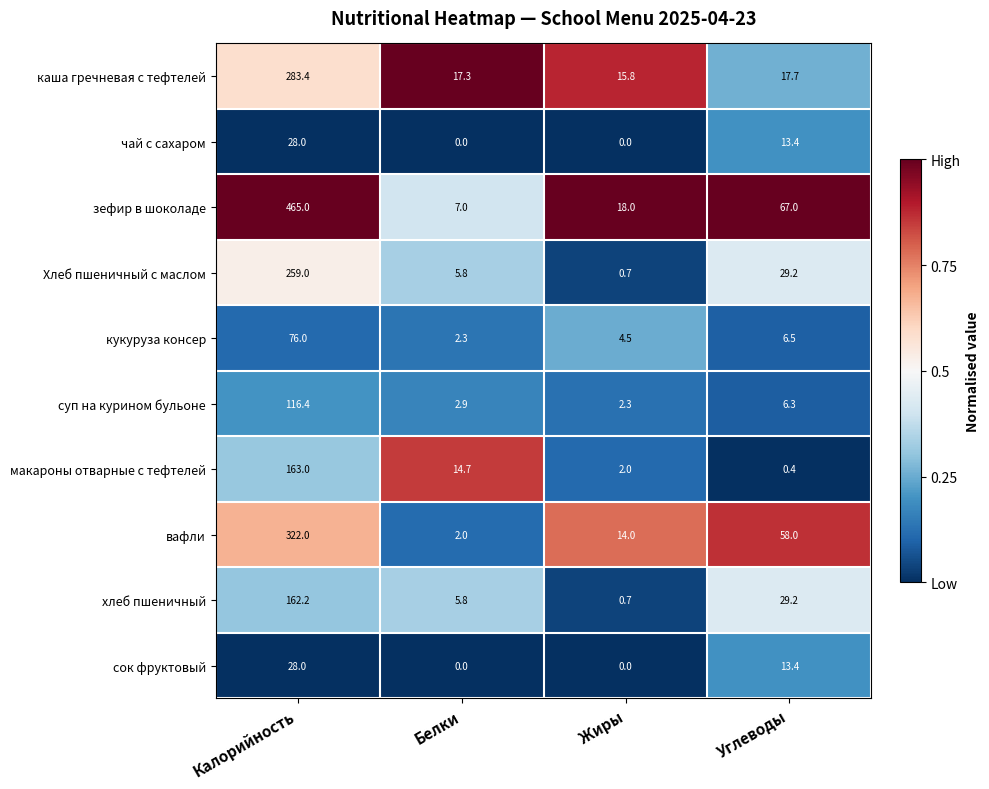

Count the number of categories in the chart.

4